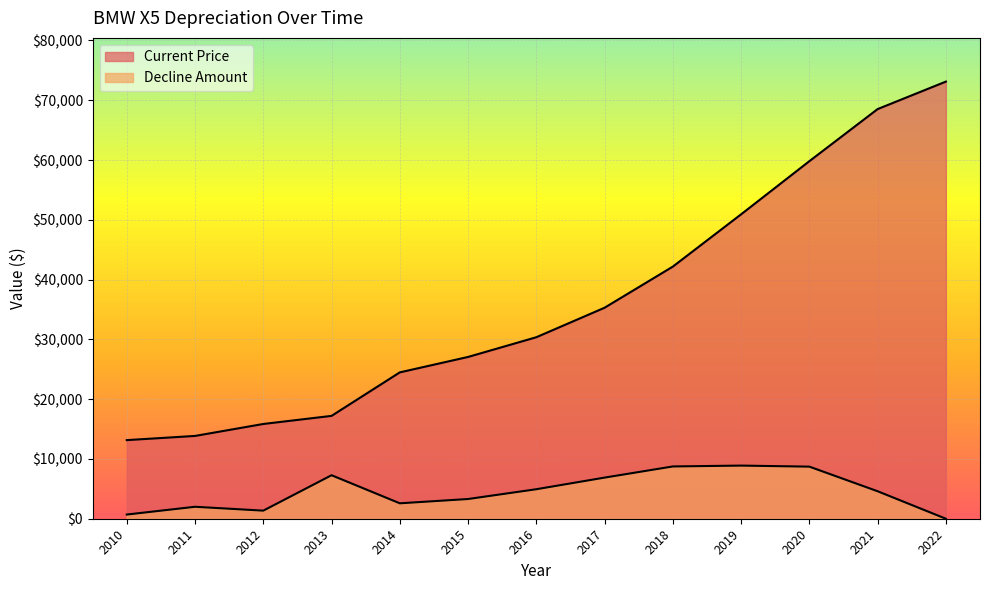

Does the chart display data point markers on the line(s)?

No